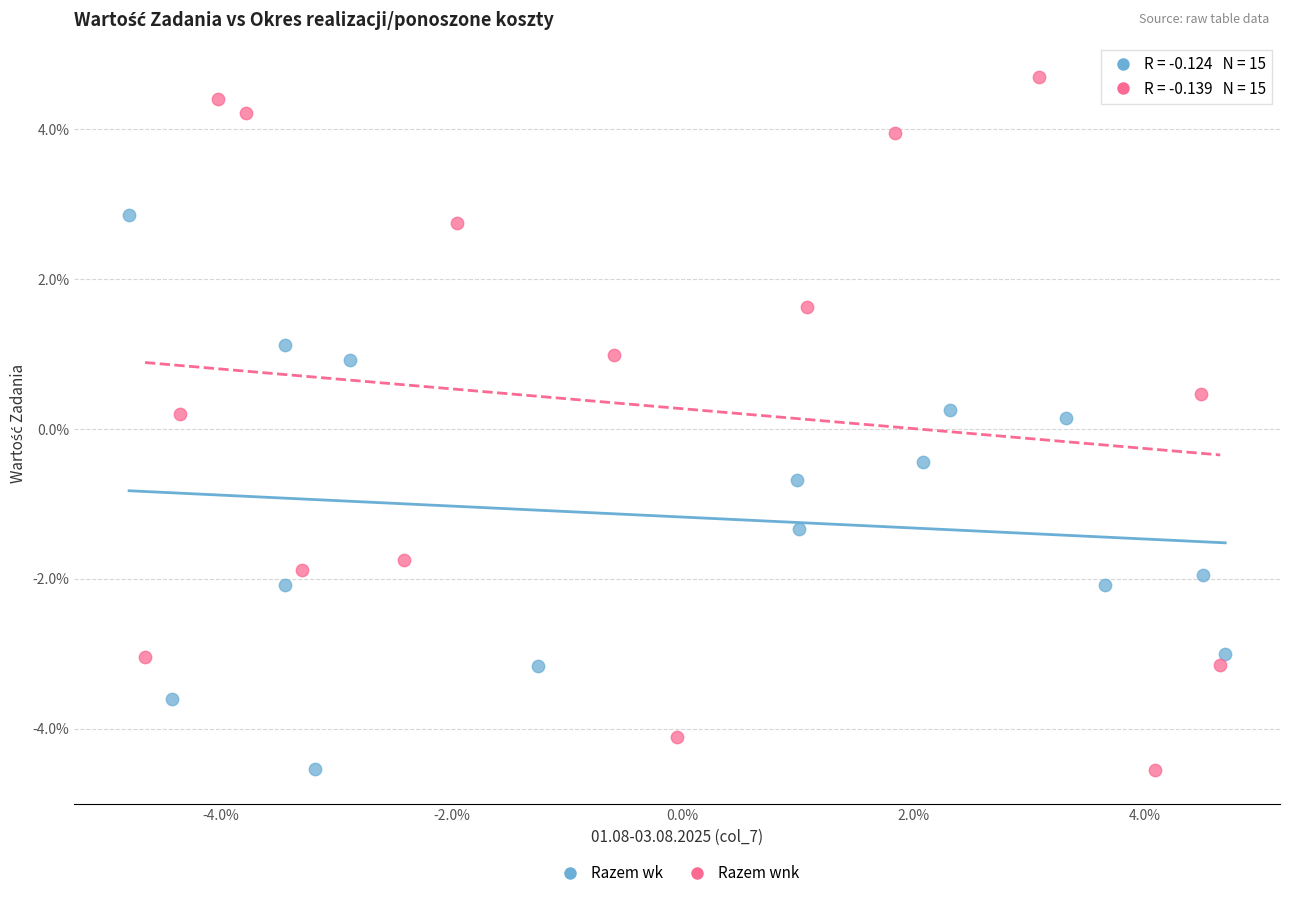

Which series contains the highest Y value?

Razem wnk